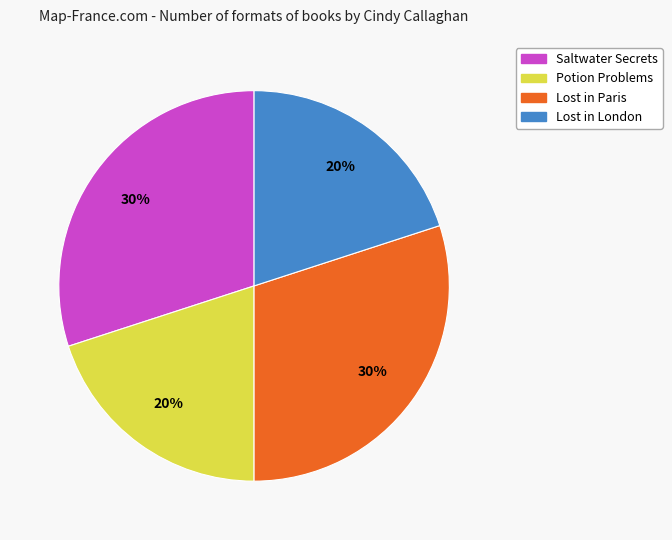

Between Lost in London and Lost in Paris, which is larger?

Lost in Paris